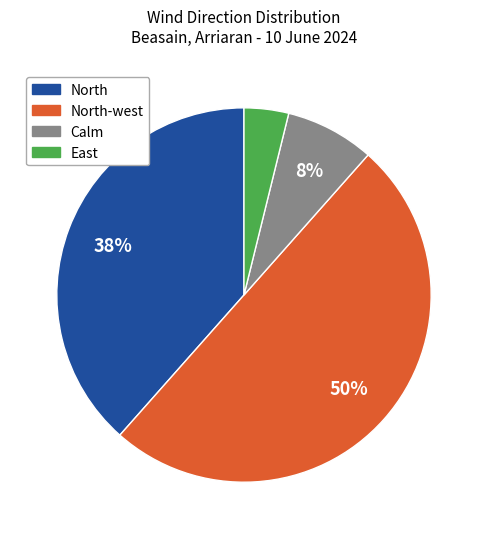

To the nearest percent, what is the average slice percentage?

25%